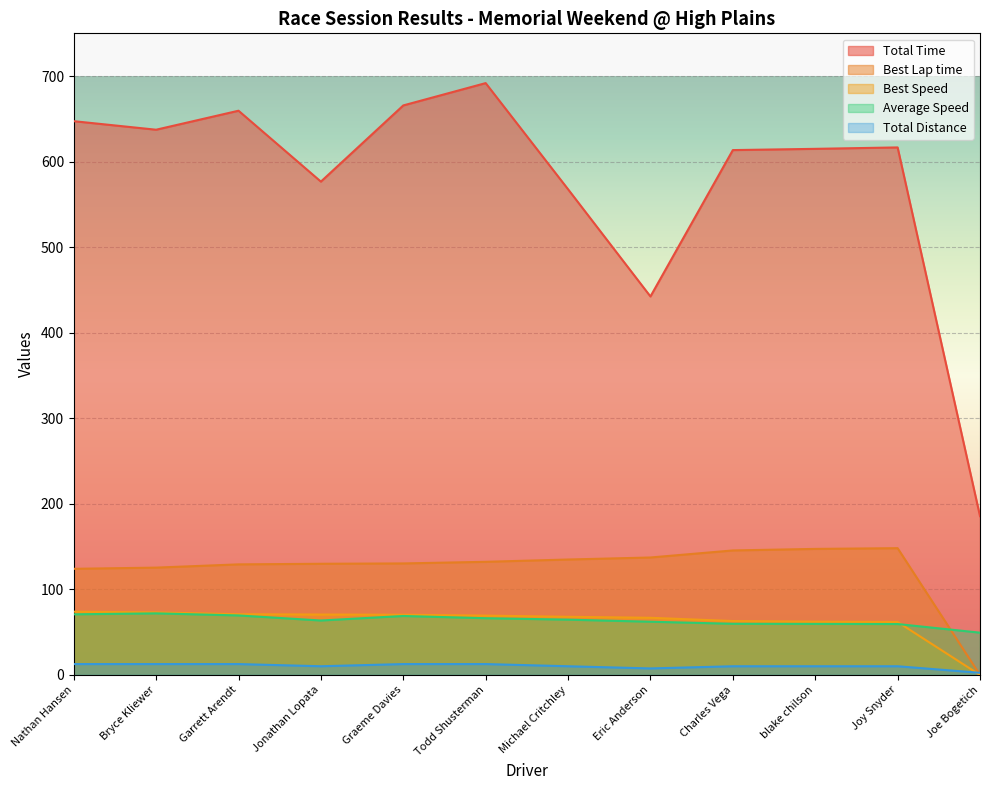

Is it true that Total Time equals 1110.9 at Garrett Arendt?

False